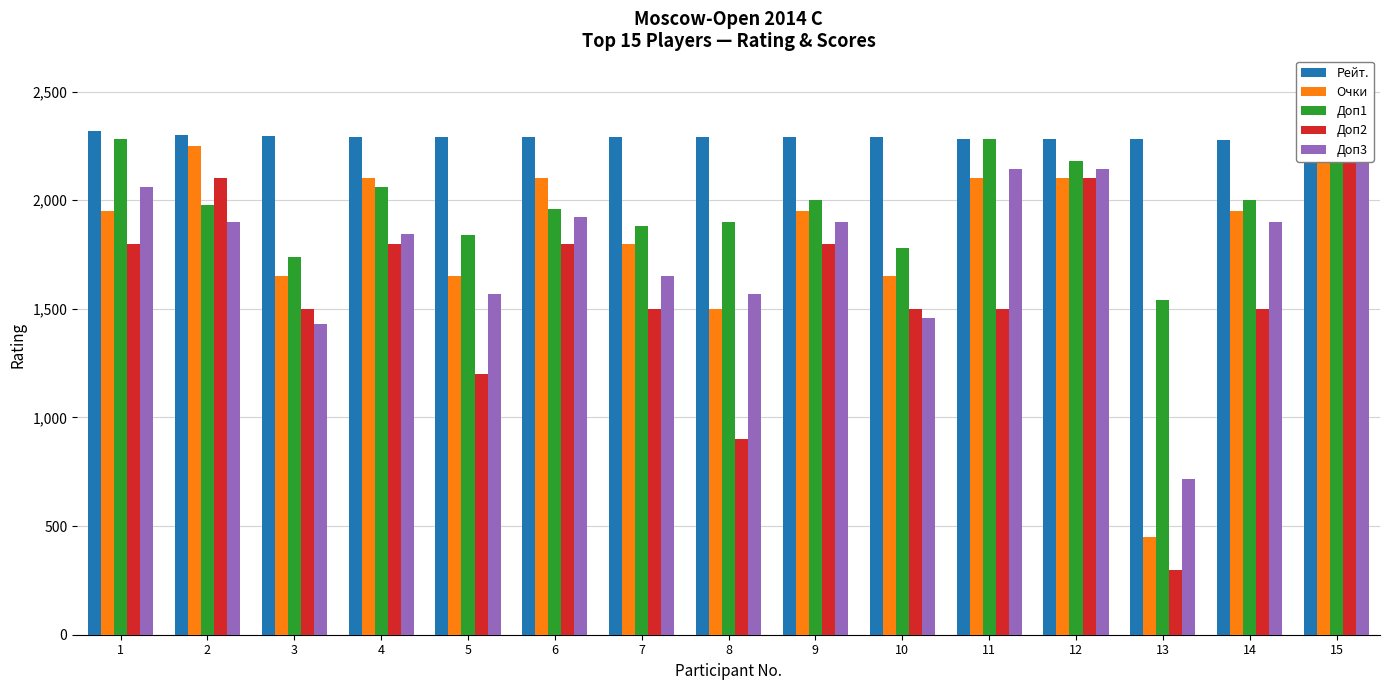

What is the maximum value shown in the chart?

2400.0